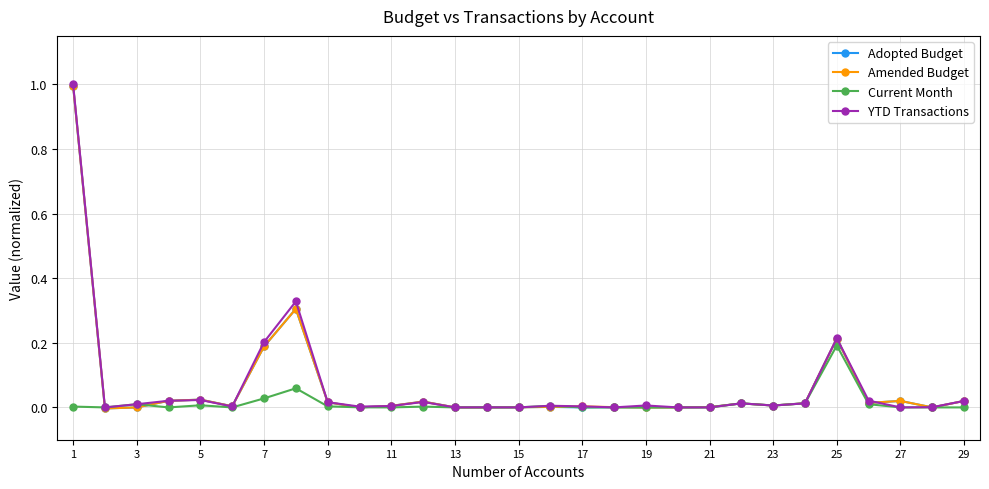

What is the sum of all YTD Transactions values?

1.9